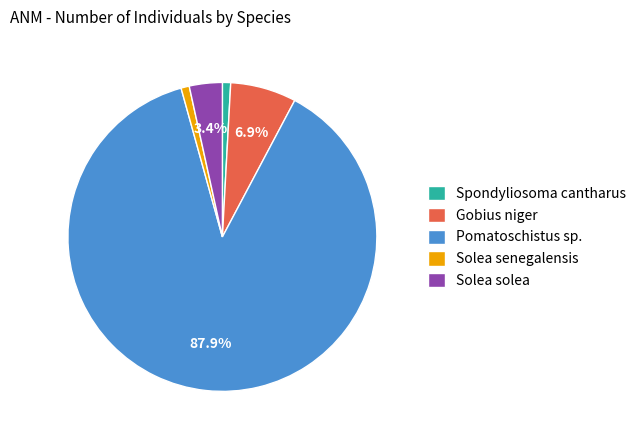

To the nearest percent, what is the difference between the Pomatoschistus sp. and Solea senegalensis slice percentages?

87%